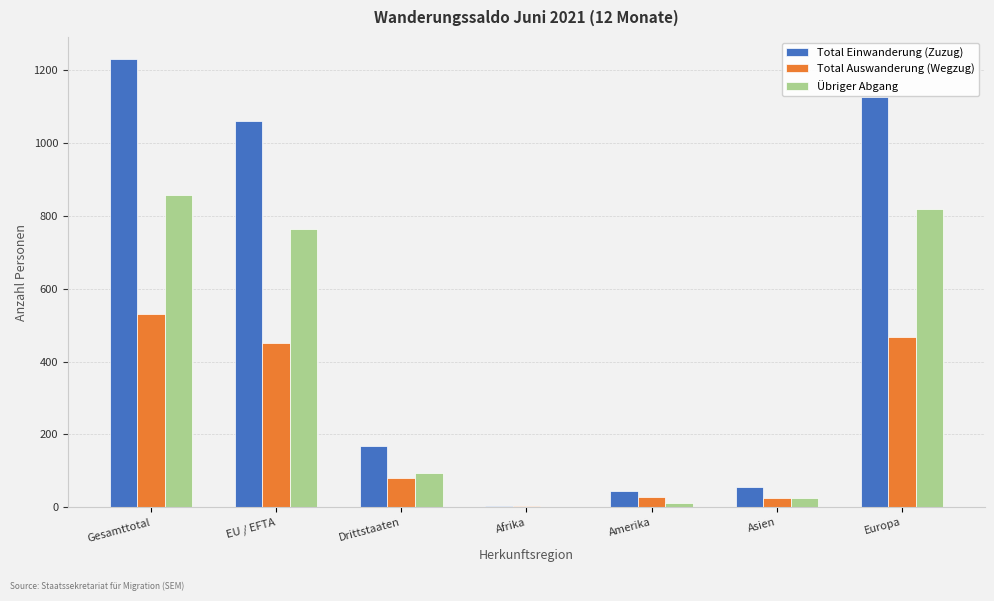

What is the highest value of the Übriger Abgang series?

858